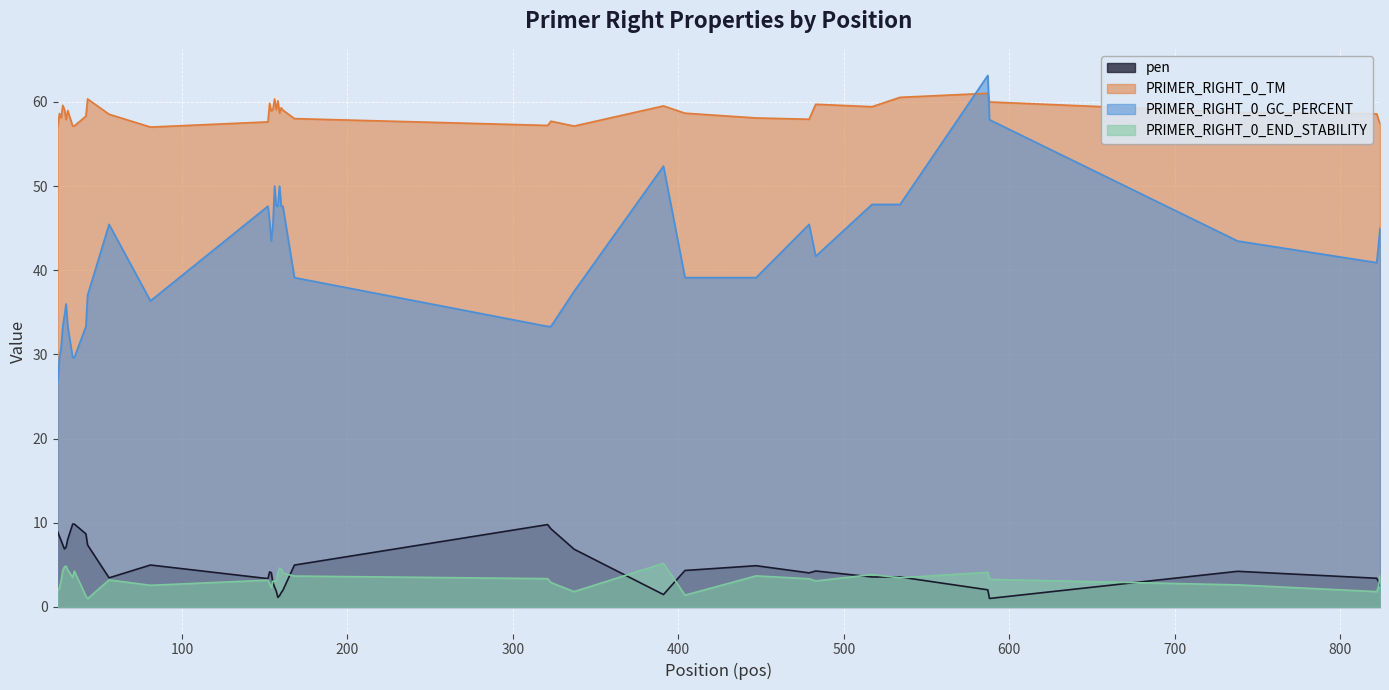

Reading right to left, what are all the values shown in this chart?

pen: 2.5	3.1	3.4	4.2	1.0	2.0	3.6	3.6	4.3	4.0	4.9	4.3	1.5	6.9	9.3	9.8	5.0	2.0	1.7	1.3	1.1	1.9	2.4	2.9	4.1	4.2	3.4	5.0	3.5	7.4	8.7	9.8	9.8	8.0	7.1	6.9	7.4	7.9	8.4	8.9
PRIMER_RIGHT_0_TM: 57.5	57.9	58.6	58.8	60.0	61.0	60.6	59.4	59.7	58.0	58.1	58.7	59.5	57.1	57.7	57.2	58.0	59.0	59.3	58.7	60.1	59.1	60.4	59.1	58.9	59.8	57.6	57.0	58.5	60.4	58.3	57.2	57.2	59.0	57.9	59.1	59.6	58.1	58.6	57.1
PRIMER_RIGHT_0_GC_PERCENT: 45.0	42.9	40.9	43.5	57.9	63.2	47.8	47.8	41.7	45.5	39.1	39.1	52.4	37.5	33.3	33.3	39.1	47.6	47.6	50.0	47.6	47.6	50.0	45.5	43.5	45.8	47.6	36.4	45.5	37.0	33.3	29.6	29.6	33.3	36.0	34.6	33.3	30.8	29.6	26.9
PRIMER_RIGHT_0_END_STABILITY: 3.7	2.3	1.8	2.6	3.3	4.1	3.5	3.8	3.1	3.4	3.7	1.4	5.2	1.8	2.9	3.4	3.7	4.0	4.5	4.6	4.0	3.1	3.1	3.1	2.3	2.7	3.2	2.6	3.2	1.0	1.3	4.3	3.5	4.4	4.8	4.8	4.3	3.1	2.3	1.9